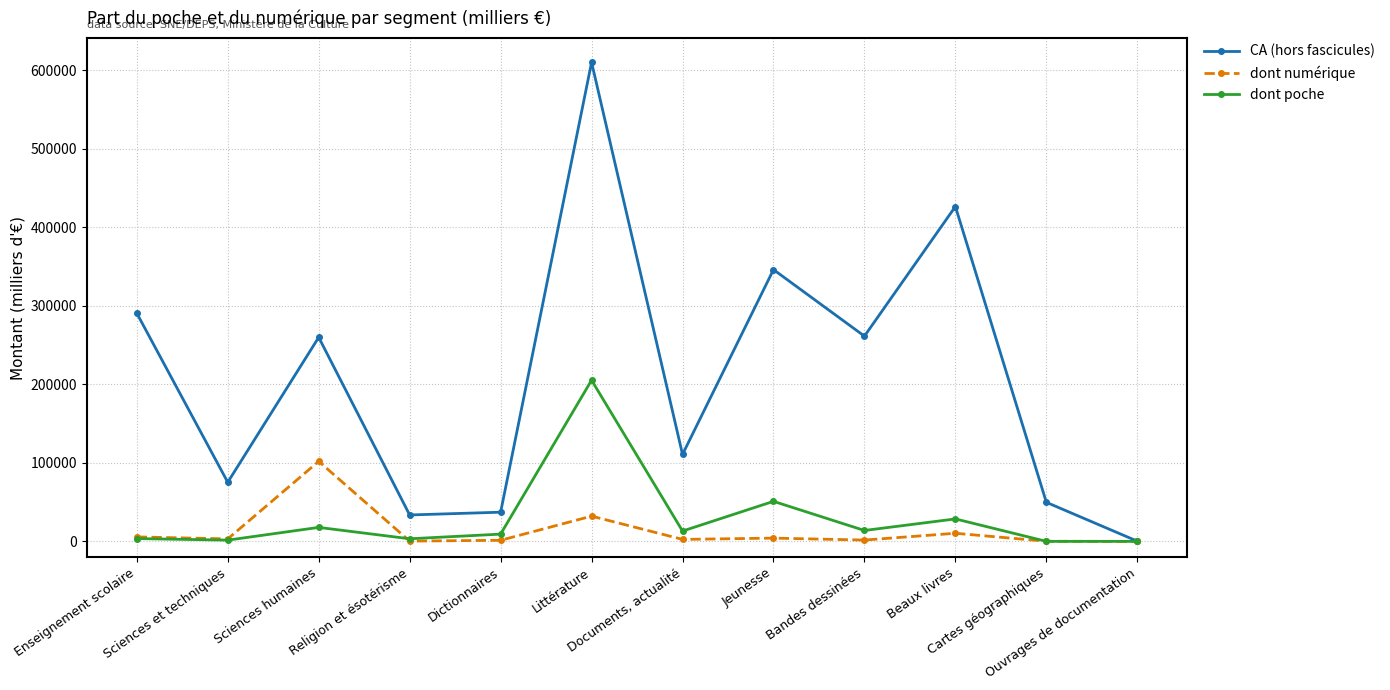

Read the dont numérique value at Religion et ésotérisme.

380.8